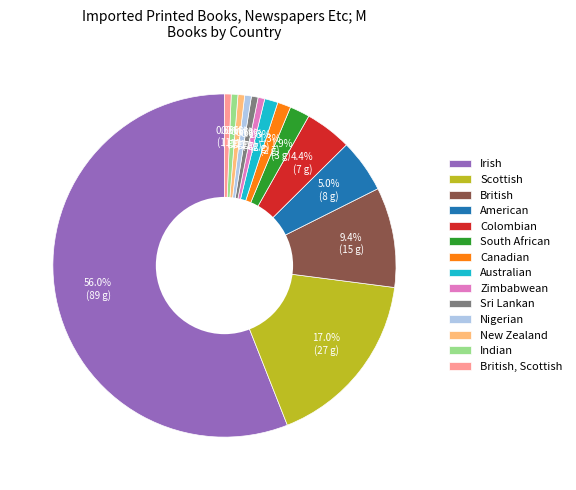

Does any single category account for the majority?

Yes